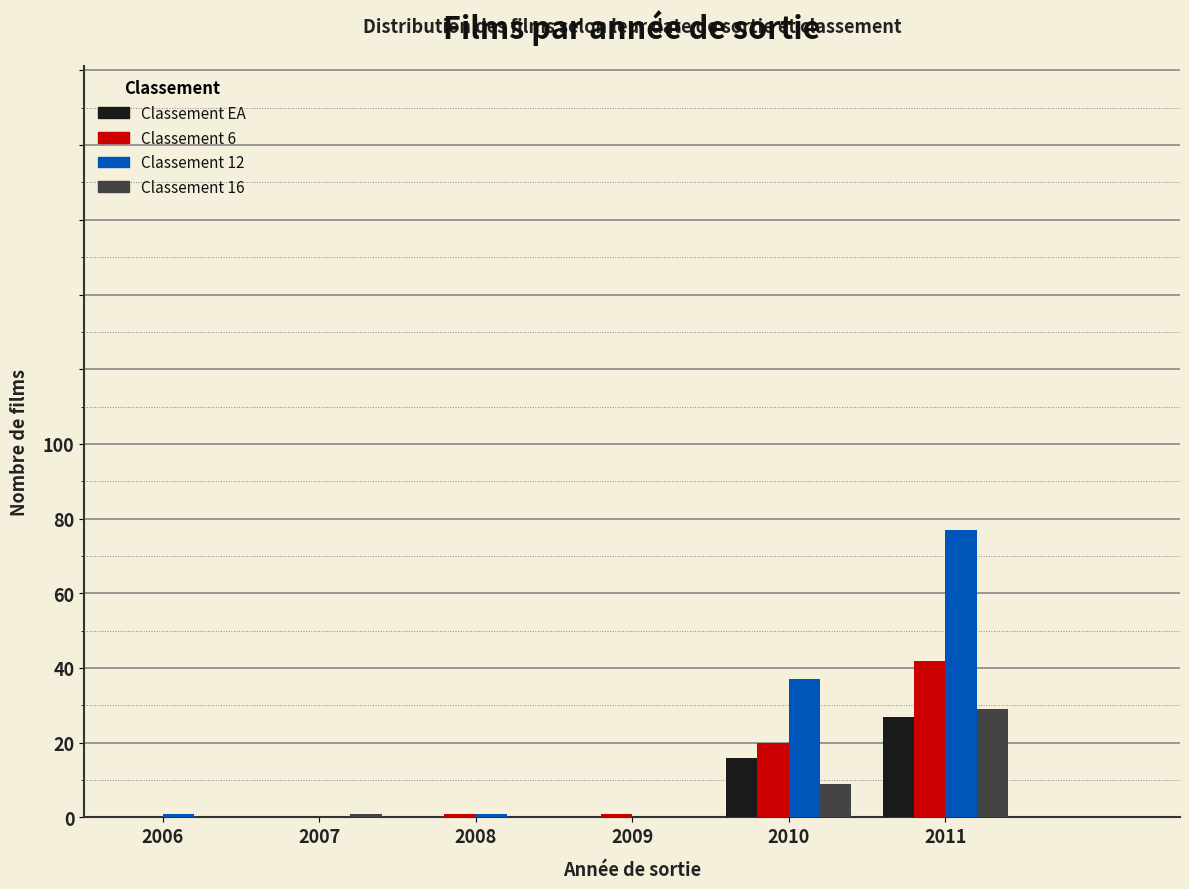

Reading left to right, what are all the values shown in this chart?

EA: 2006=0	2007=0	2008=0	2009=0	2010=16	2011=27
6: 2006=0	2007=0	2008=1	2009=1	2010=20	2011=42
12: 2006=1	2007=0	2008=1	2009=0	2010=37	2011=77
16: 2006=0	2007=1	2008=0	2009=0	2010=9	2011=29